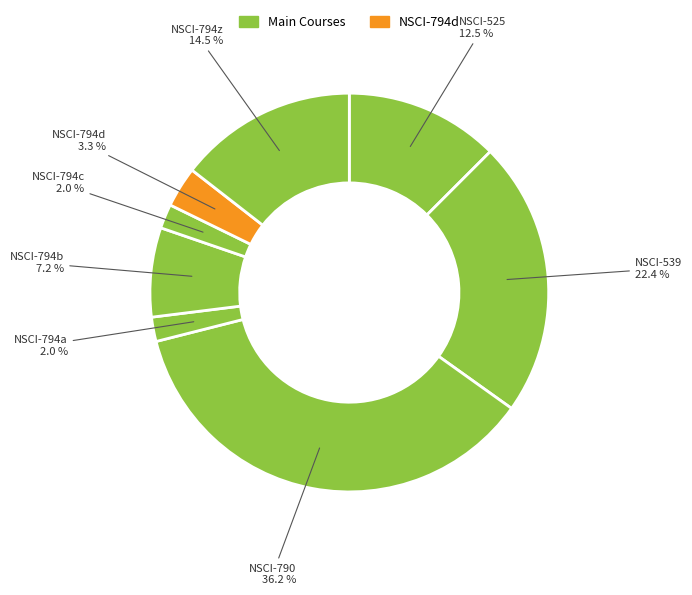

Does any single category account for the majority?

No